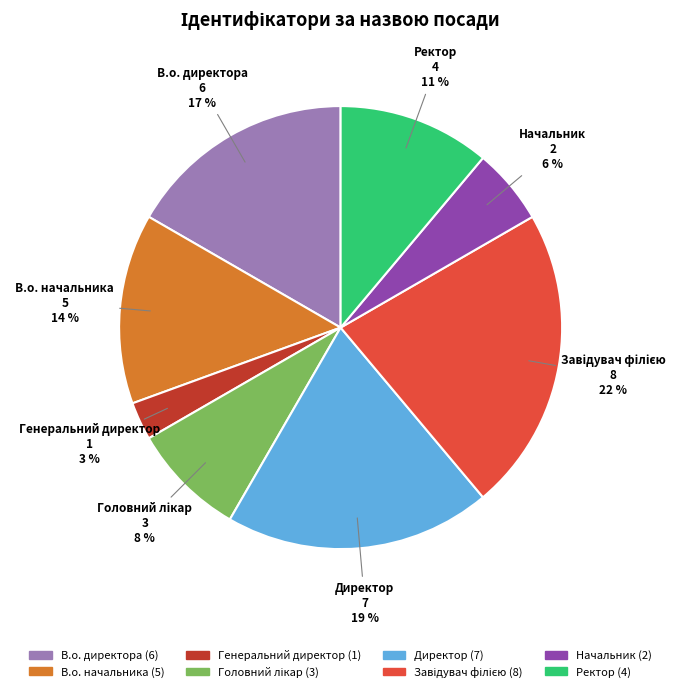

Between В.о. начальника and Директор, which is larger?

Директор